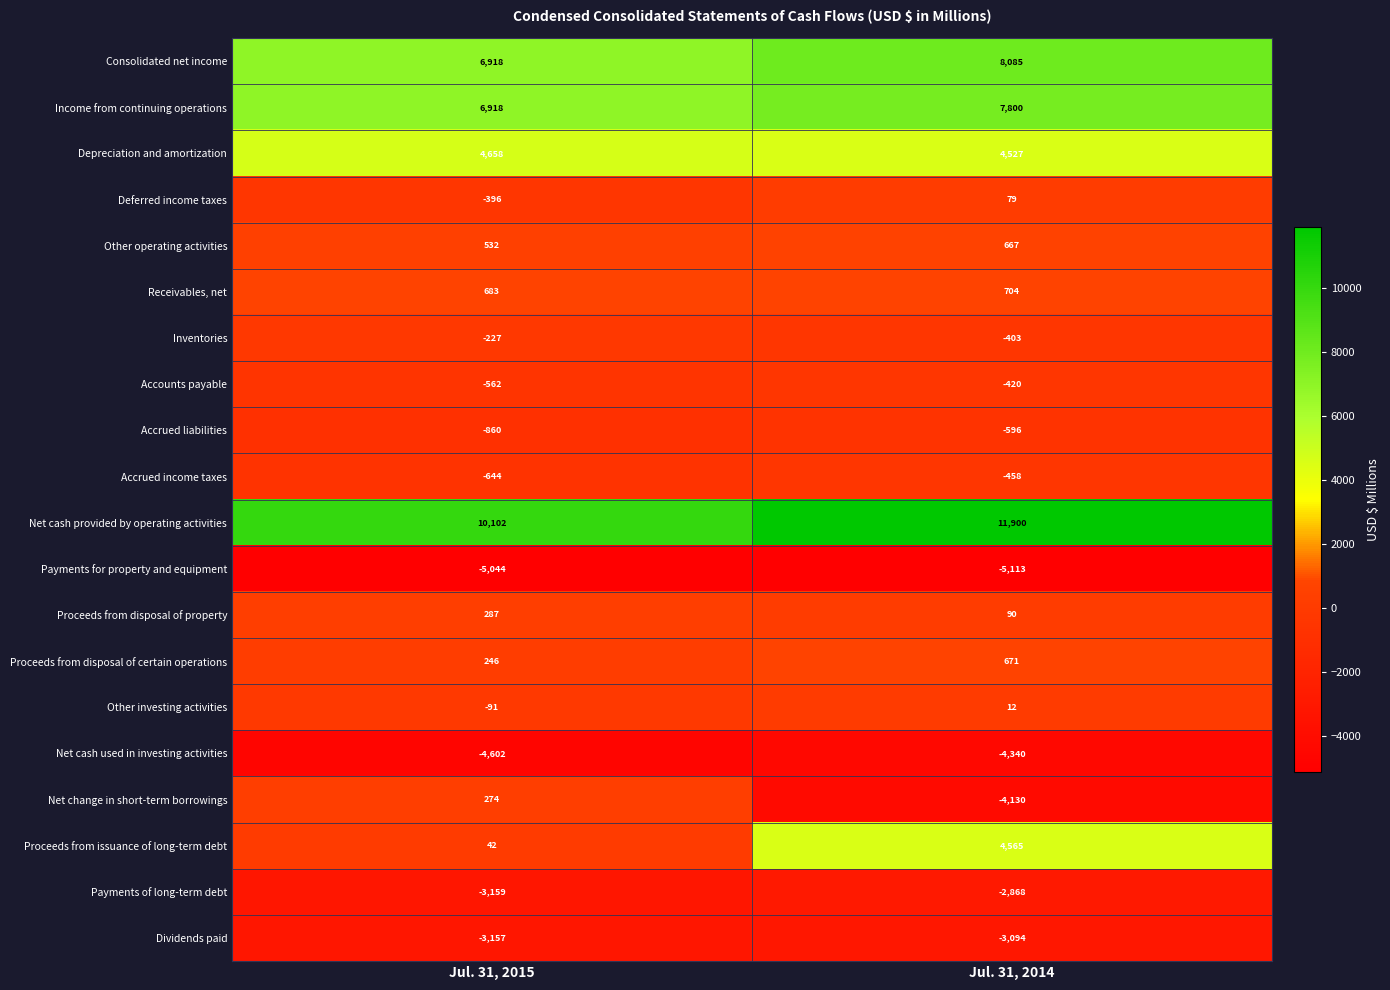

What is the difference between the maximum and minimum values in the Receivables, net series?

21